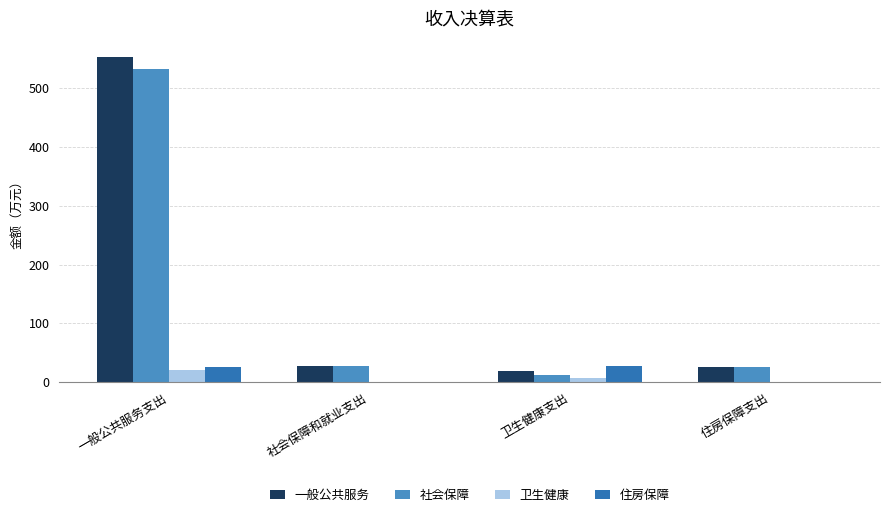

Which series has the widest spread of values?

一般公共服务